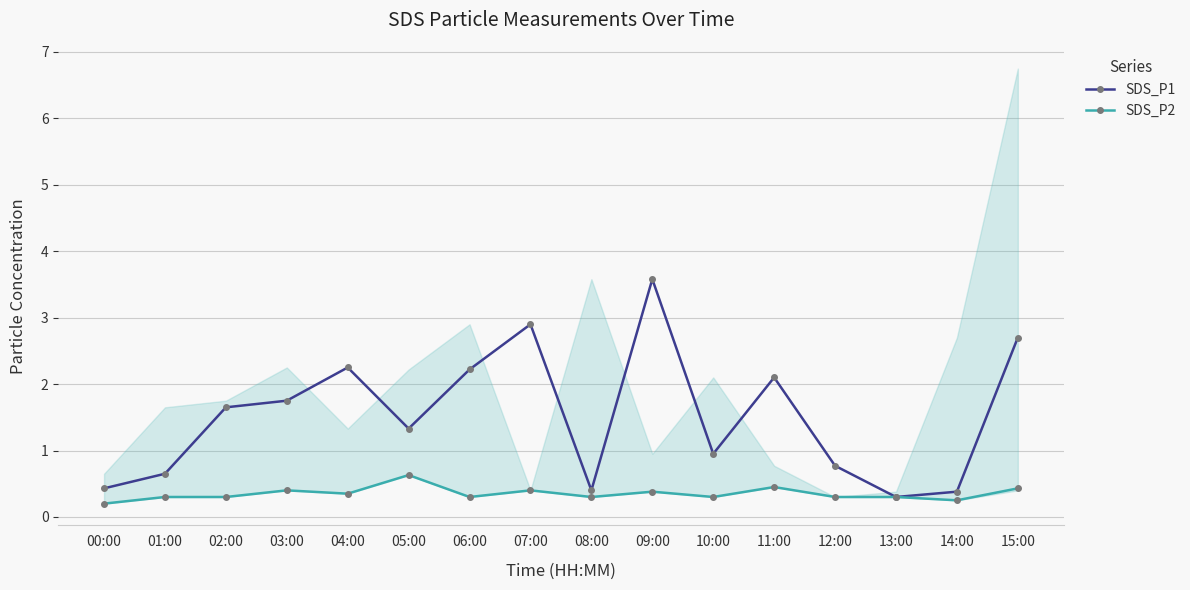

Which category has the lowest value in the SDS_P1 series?

13:00